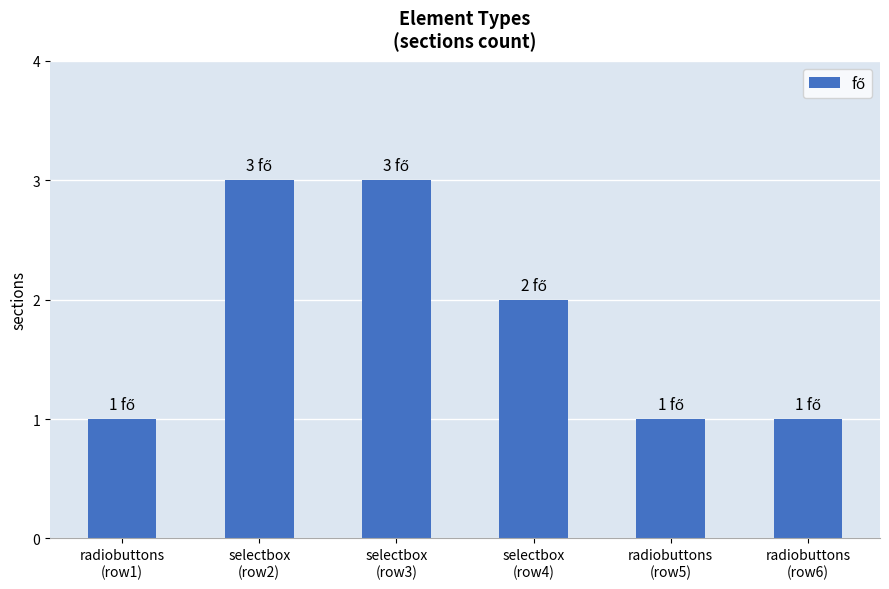

Reading left to right, what are all the values shown in this chart?

1	3	3	2	1	1